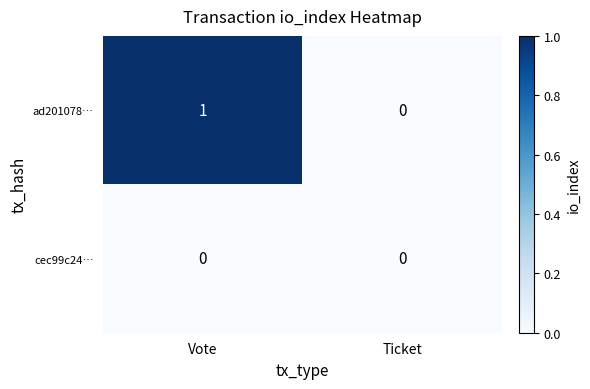

Where is ad201078… nearest to the value 0?

Ticket